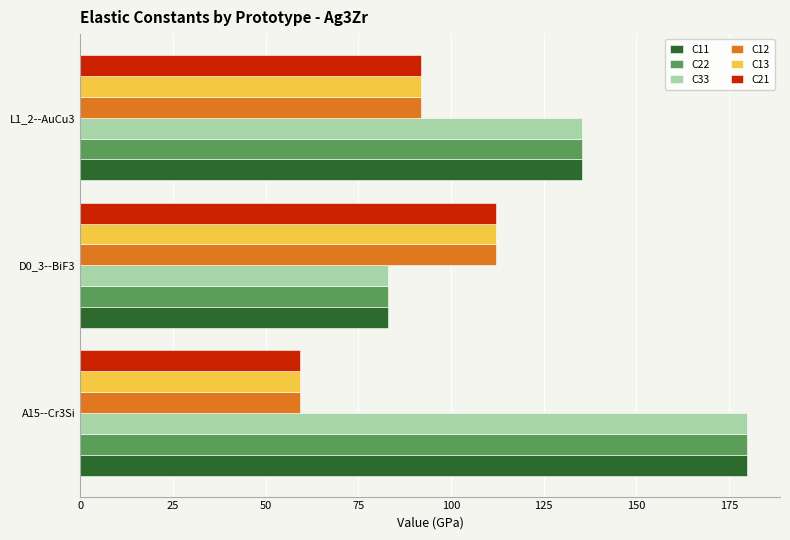

What is the difference between the maximum and minimum values in the C21 series?

53.0